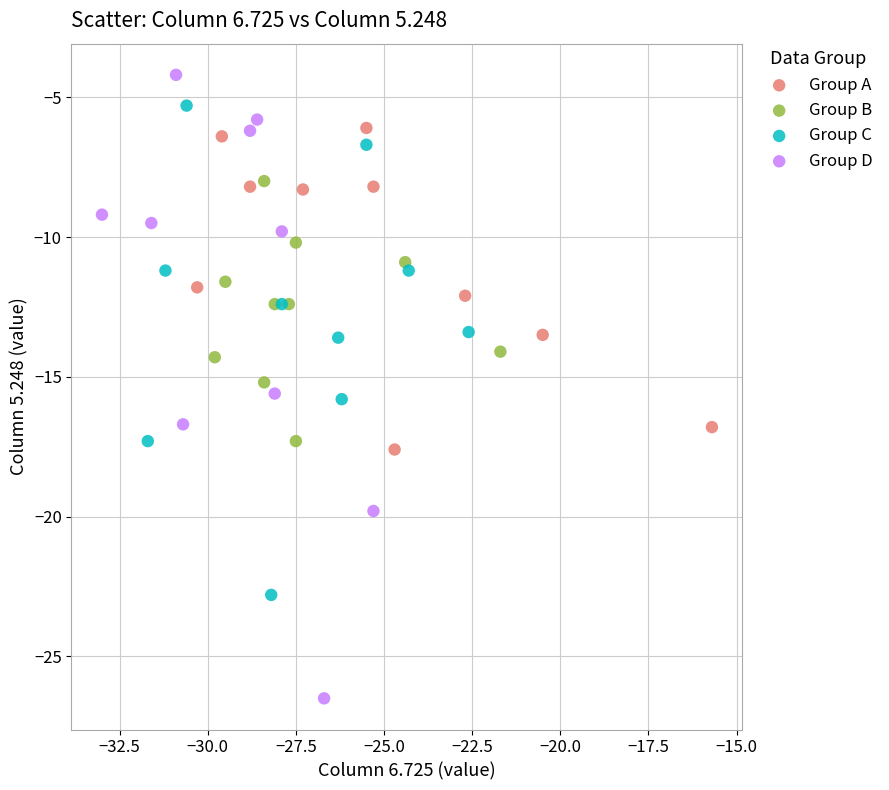

Which series has the widest spread of Y values?

Group D